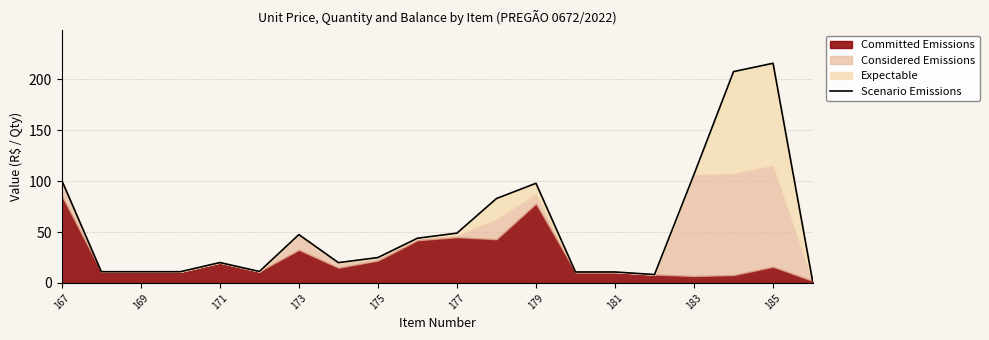

How many lines are shown in the chart?

1